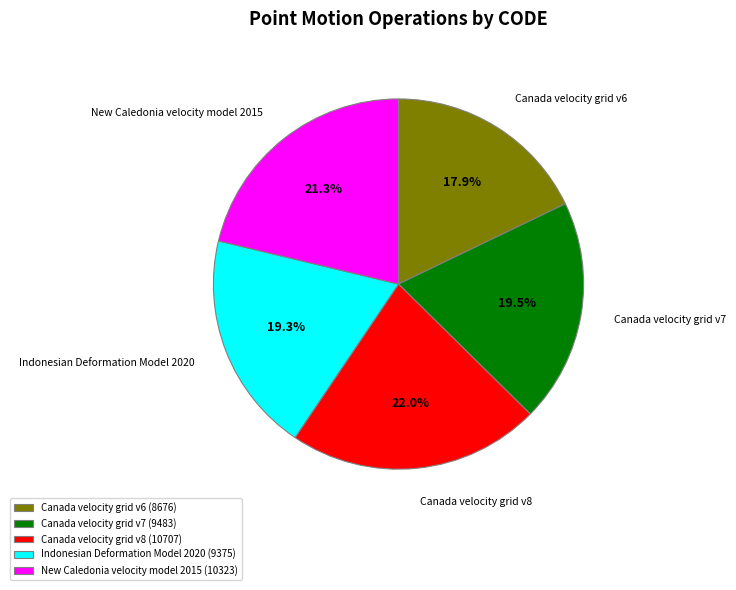

Approximately how many times larger is the value at New Caledonia velocity model 2015 (10323) compared to Canada velocity grid v8 (10707)?

1.0